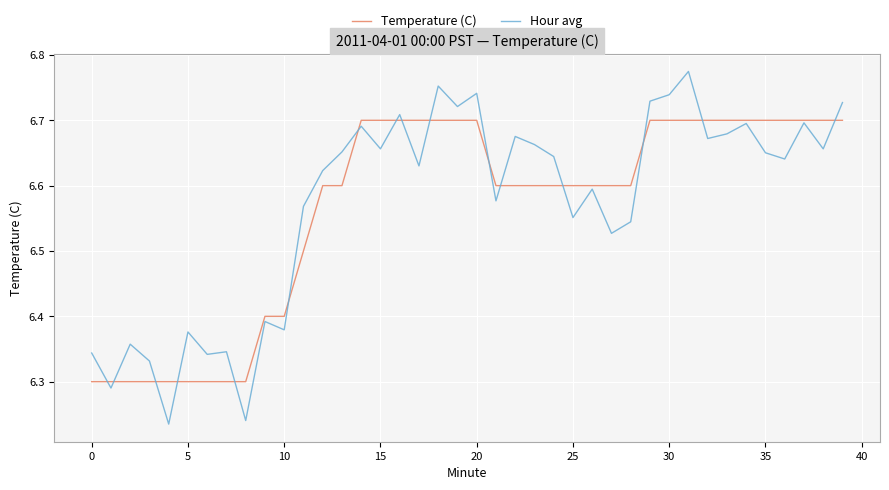

Which series has the largest range (max minus min)?

Hour avg